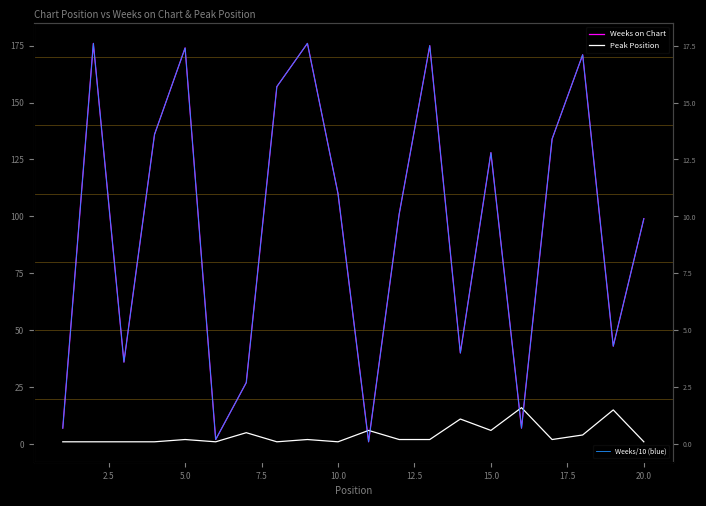

Rank the series at 20.0 from lowest to highest value.

Peak Position, Weeks/10 (blue), Weeks on Chart